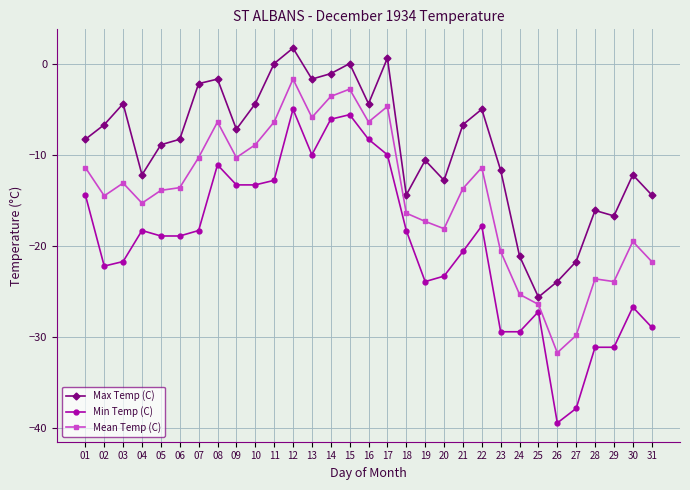

What is the approximate value of Min Temp (C) at 29?

-31.1